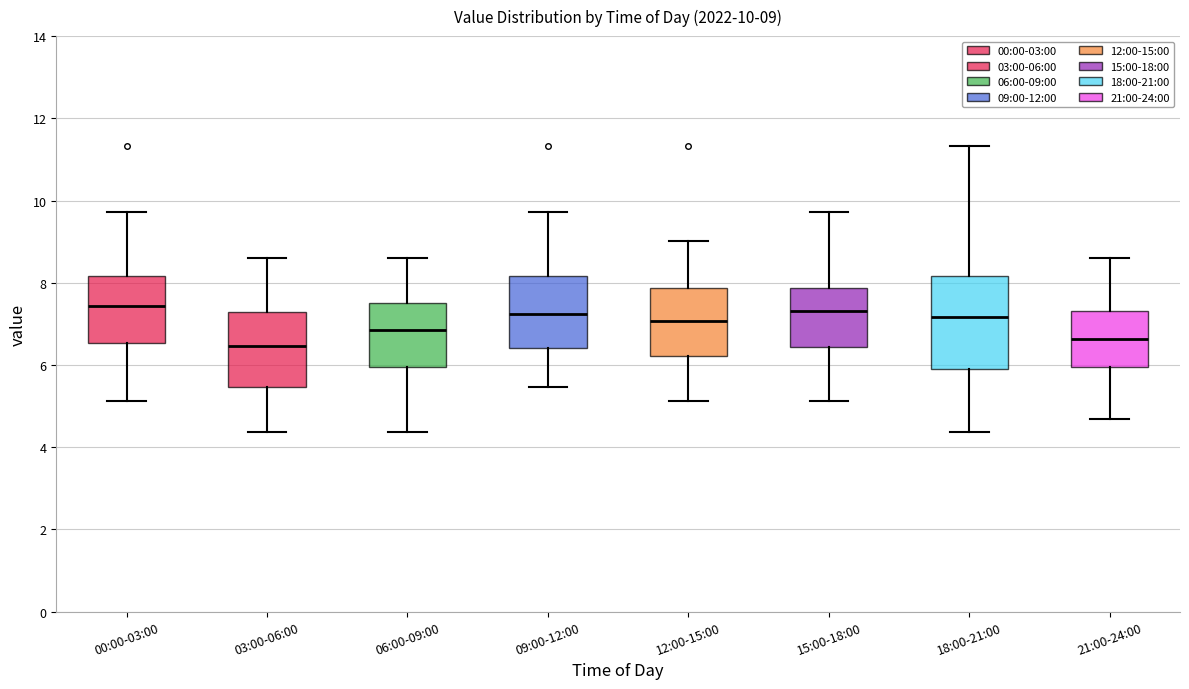

Comparing the boxes themselves (not the whiskers), which one is the tallest?

18:00-21:00